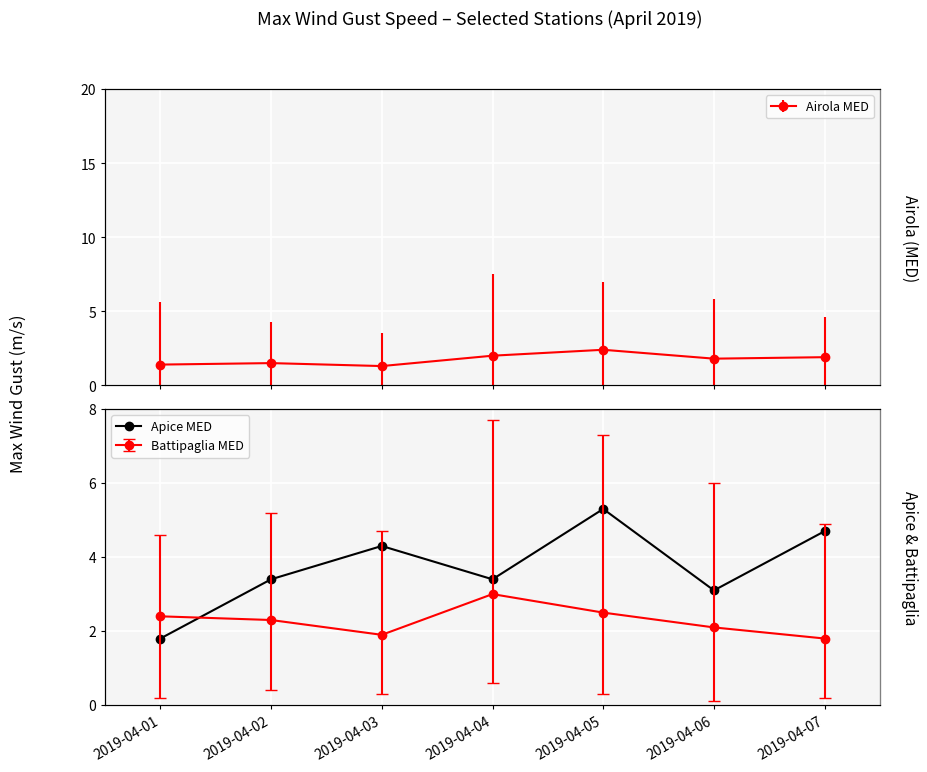

What is the ratio of the value at 2019-04-04 to the value at 2019-04-06?

1.1